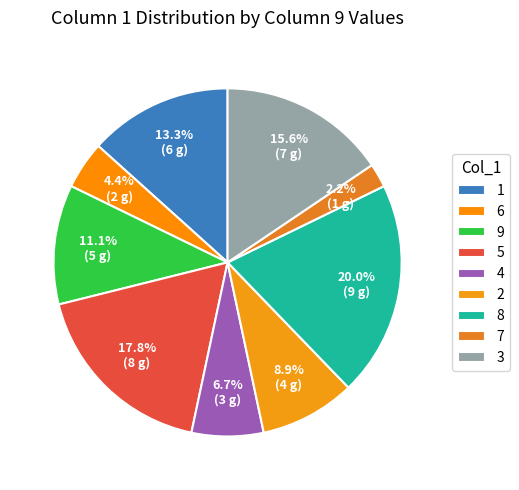

Which slice is the largest?

8